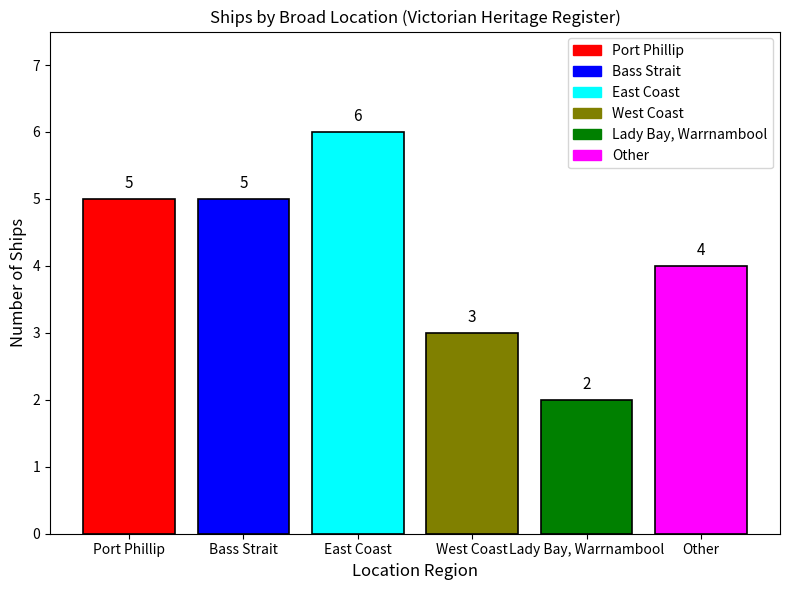

Which category has the lowest value across all series?

Lady Bay, Warrnambool